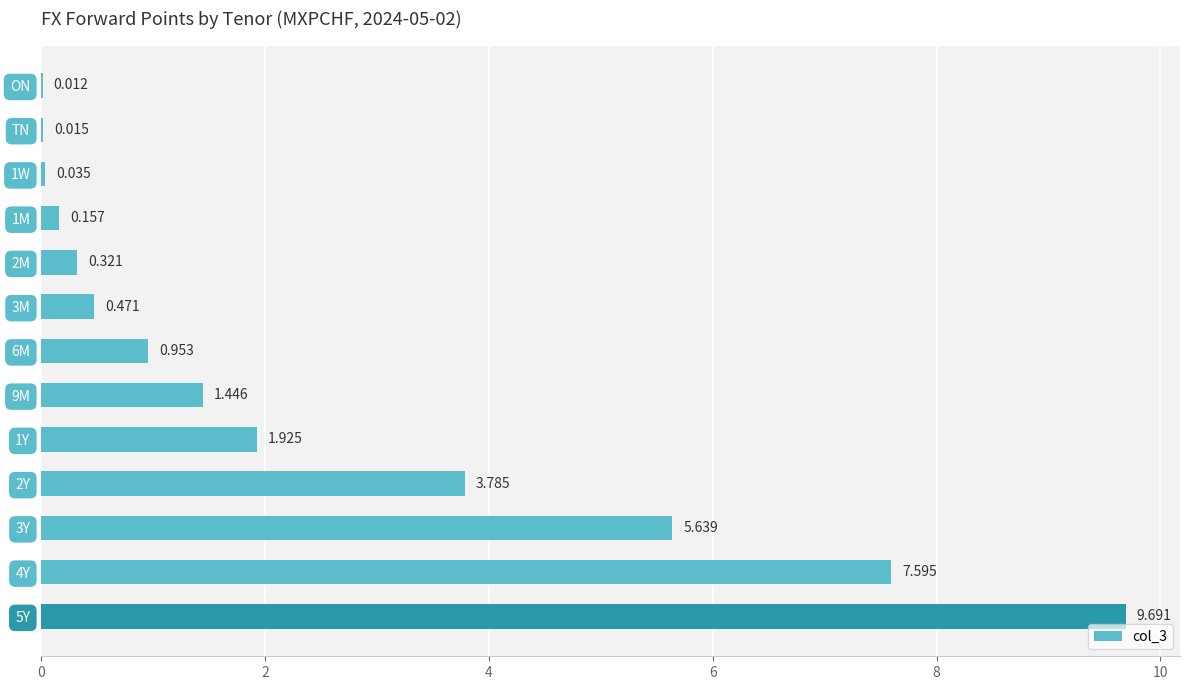

Are the bars horizontal?

Yes